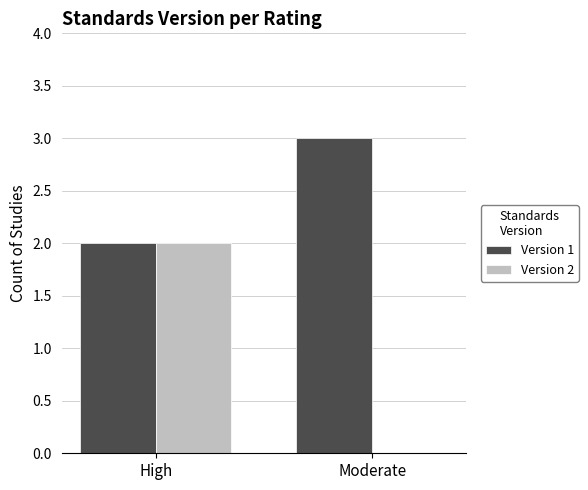

Which label corresponds to the largest value in the chart?

Moderate